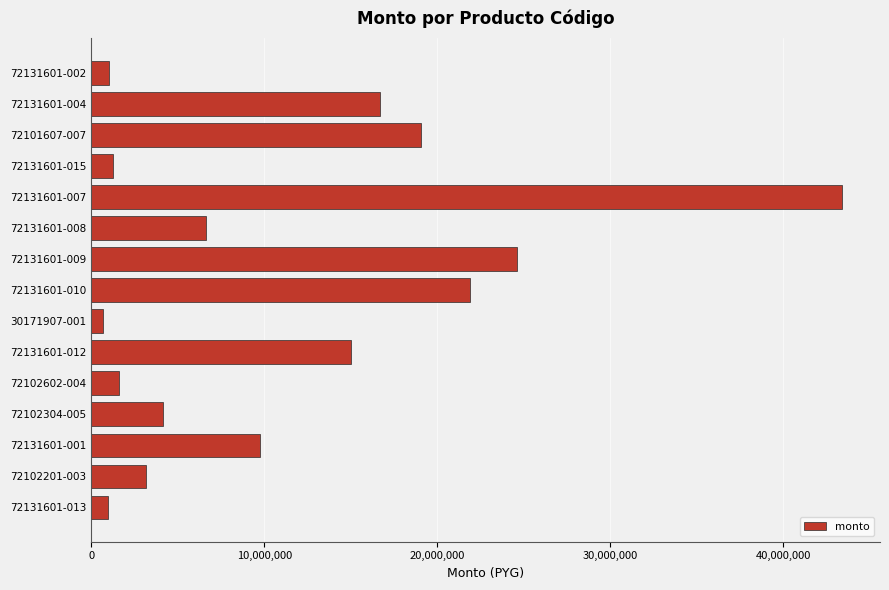

What is the sum of all values?

169977400